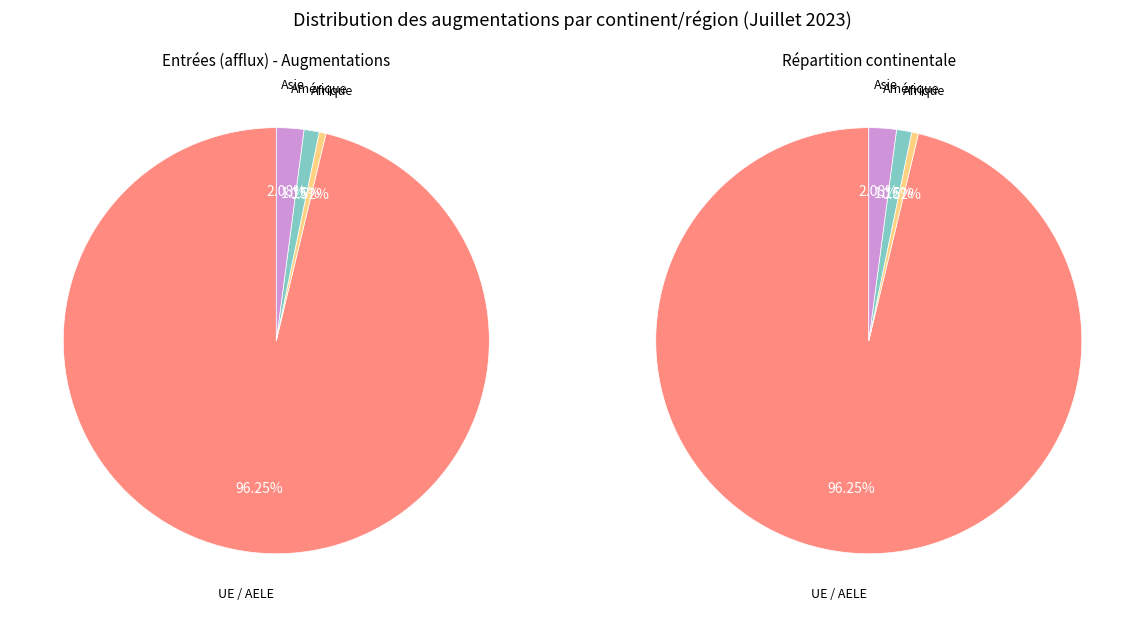

Which category has the biggest portion of the pie?

UE / AELE